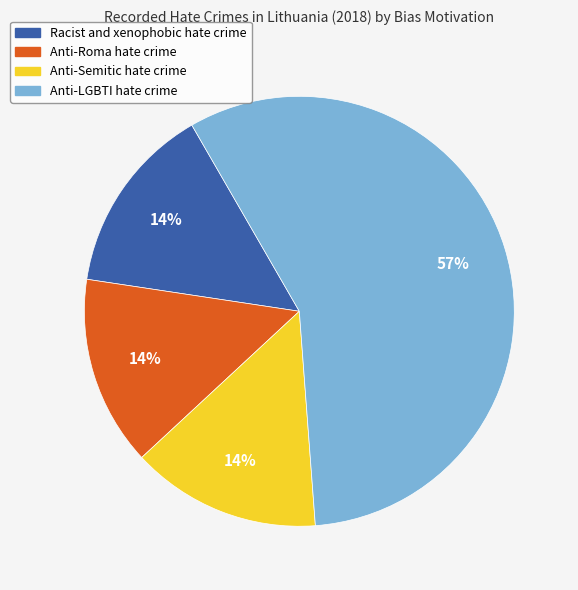

Count the number of slices in the pie.

4